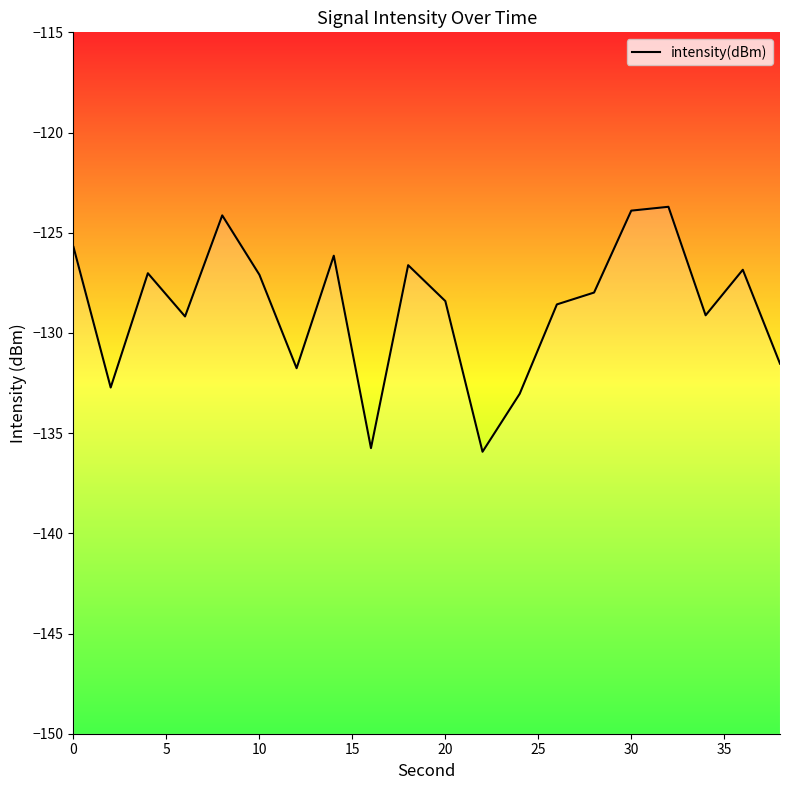

What is the difference between the maximum and minimum values?

12.2